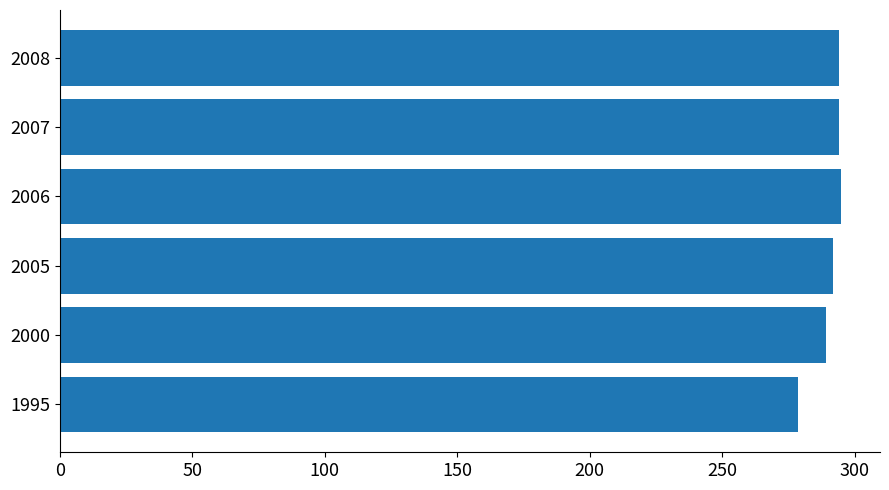

Is it true that the value at 2008 is 174.5?

False